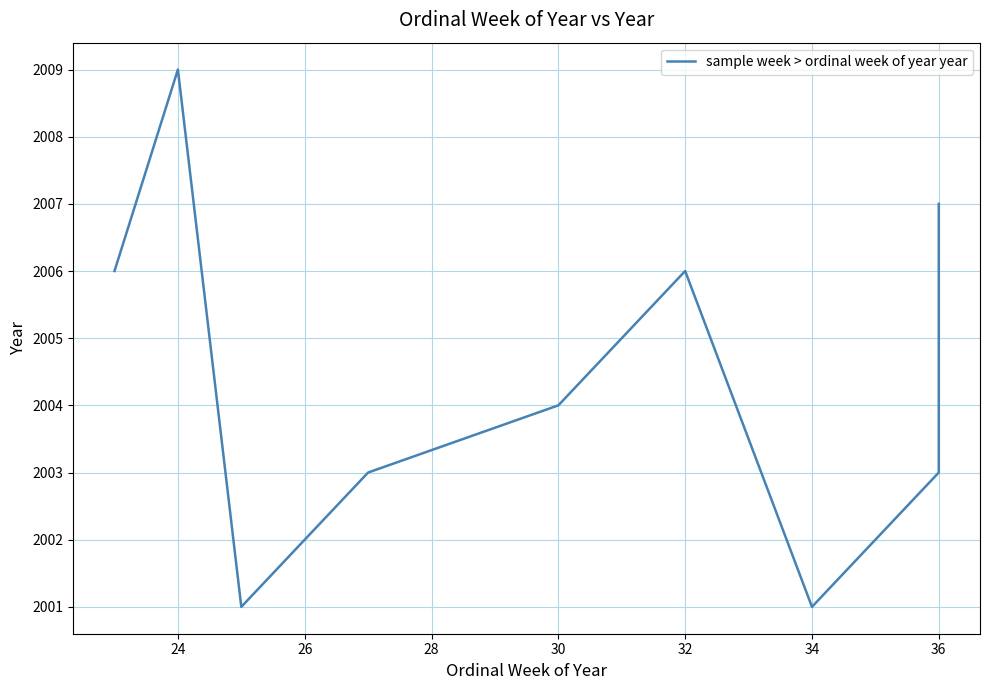

Count the number of values greater than 2004.

4